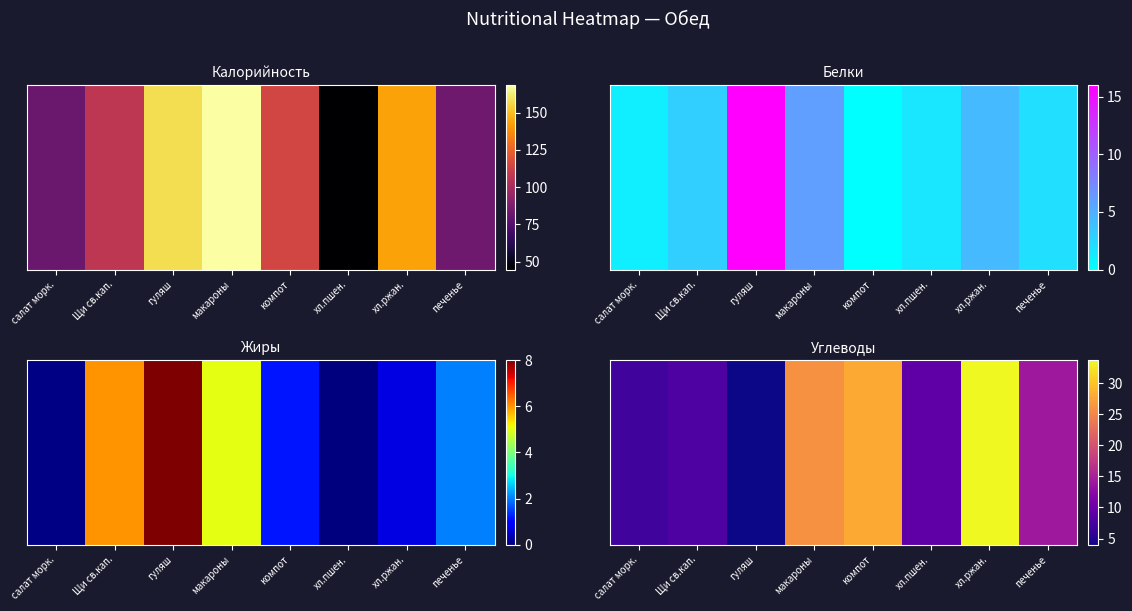

List the labels in order of value, smallest first.

гуляш, салат морк., Щи св.кап., хл.пшен., печенье, макароны, компот, хл.ржан.